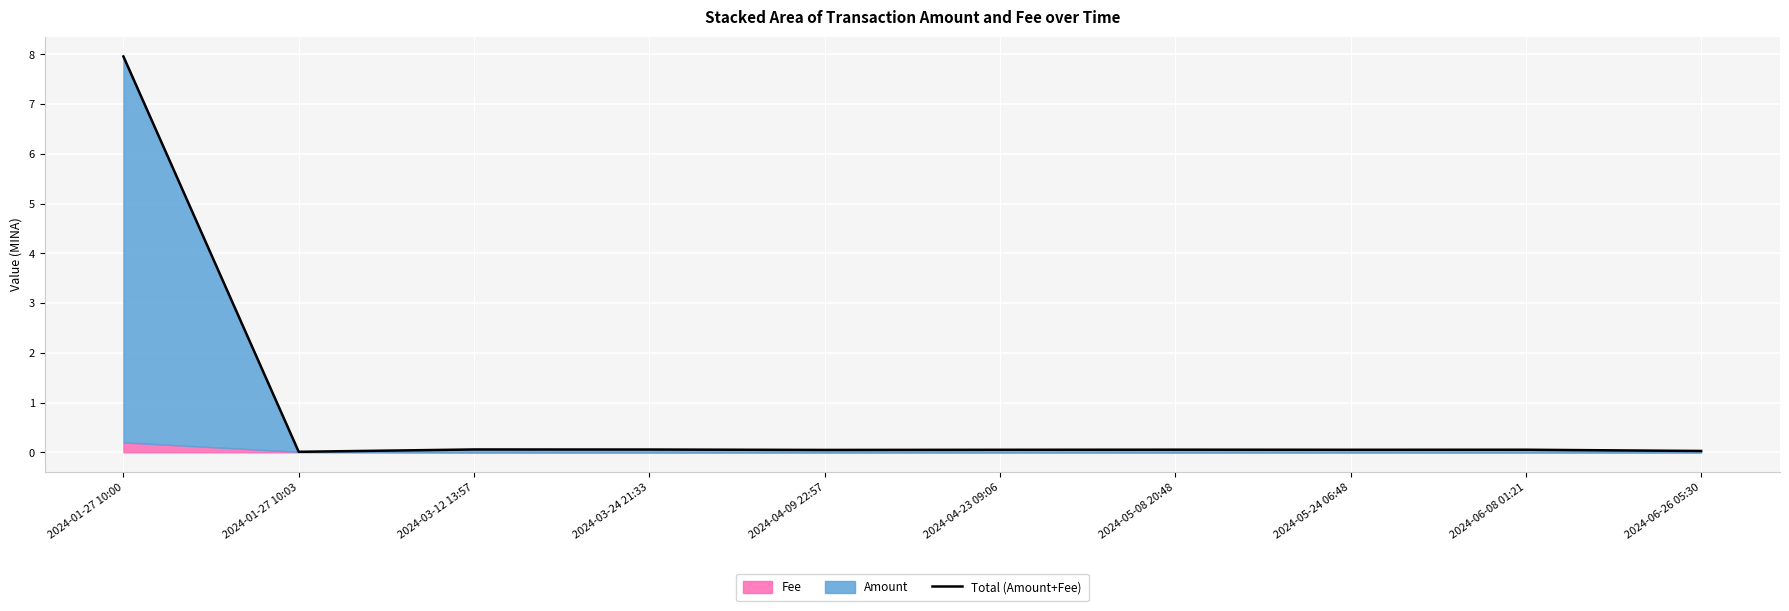

Where is the data nearest to the value 3?

2024-03-12 13:57